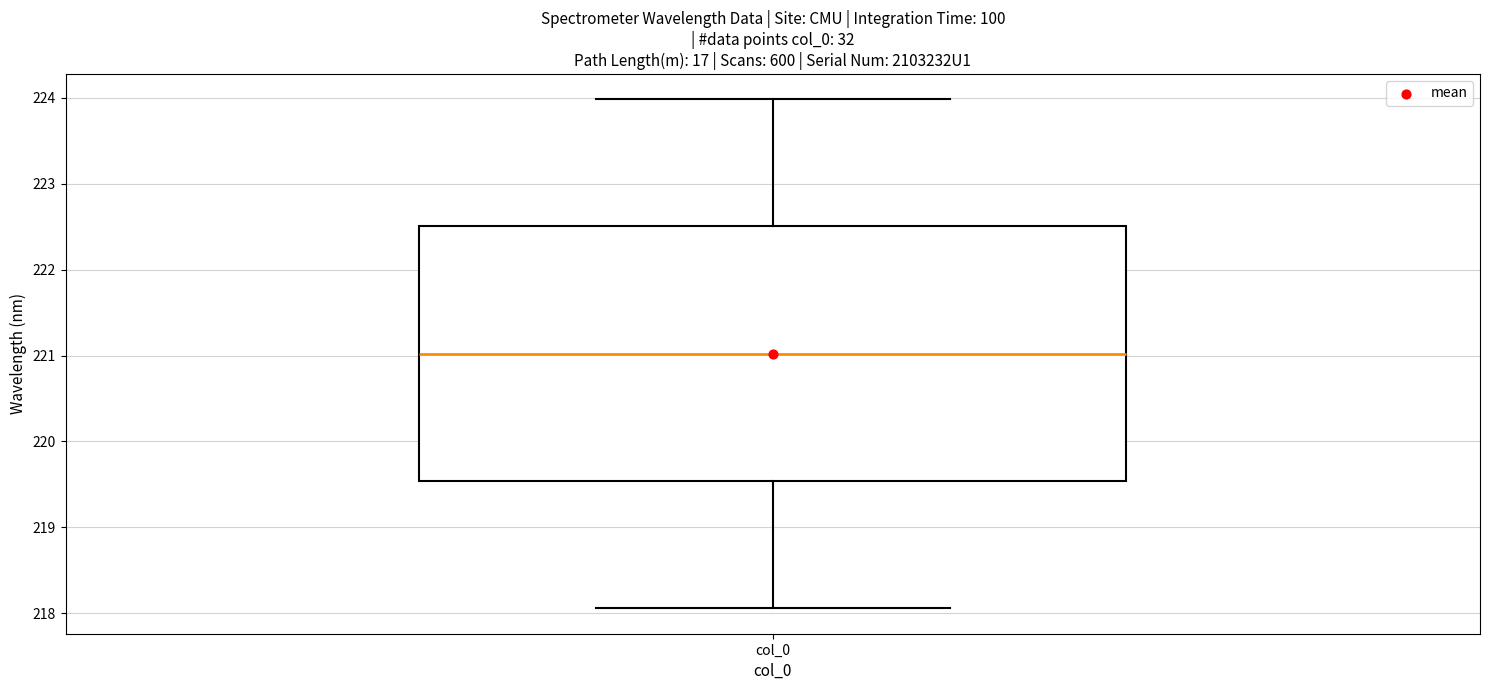

Read this box plot against the y-axis: the position of the median line, the range covered by the box, and the ends of both whiskers. The values are not printed on the chart, so give them approximately, as read against the axis.

median 221.0, box 219.5 to 222.5, whiskers 218.1 to 224.0